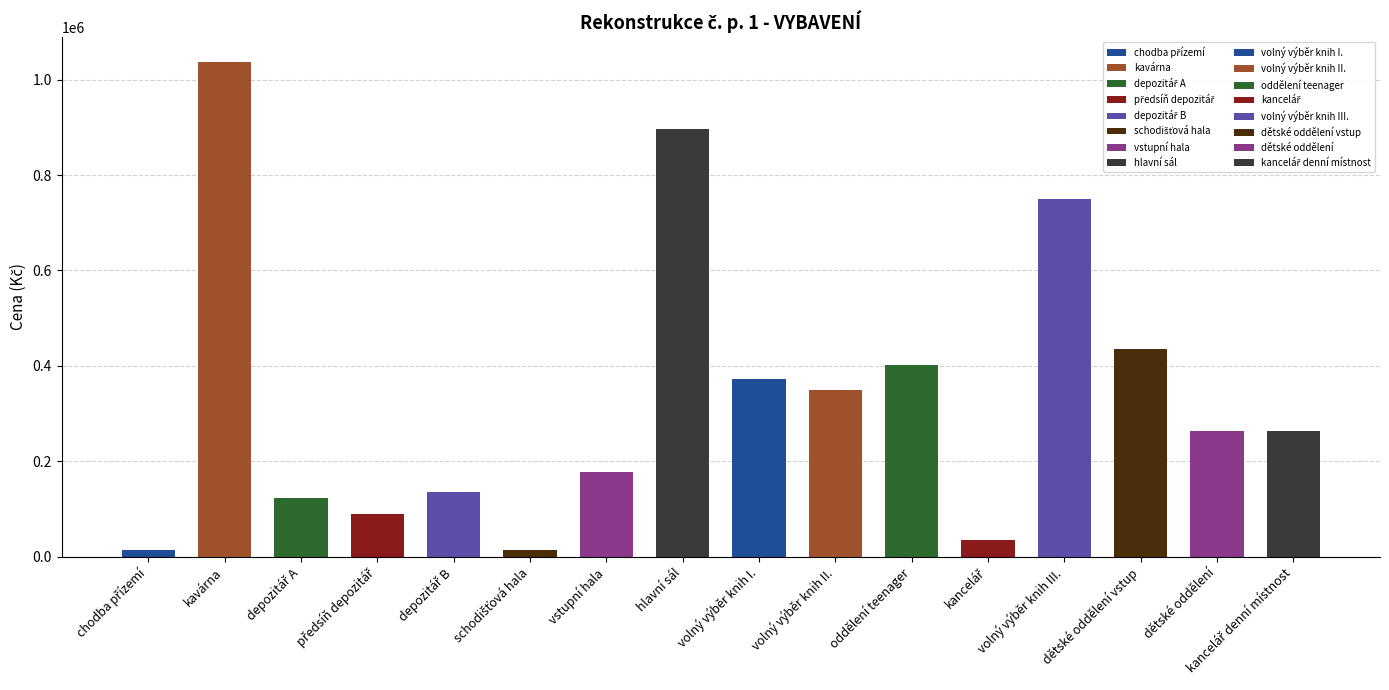

What is the smallest value displayed?

13046.8